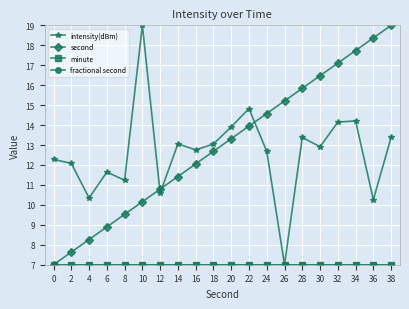

Is this an area chart (filled region under the line)?

No